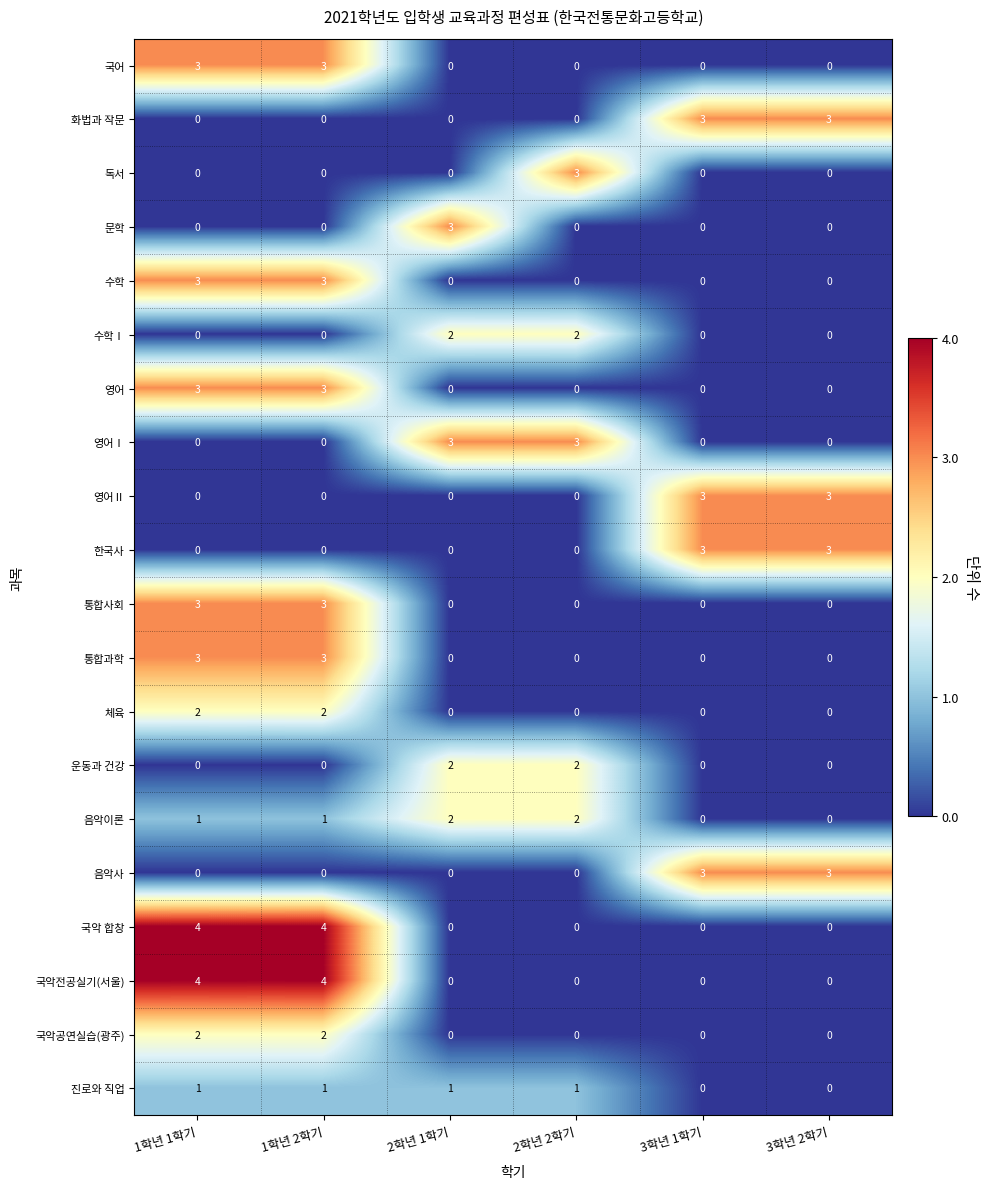

The 통합사회 series shows 0 at 3학년 2학기. True or false?

True